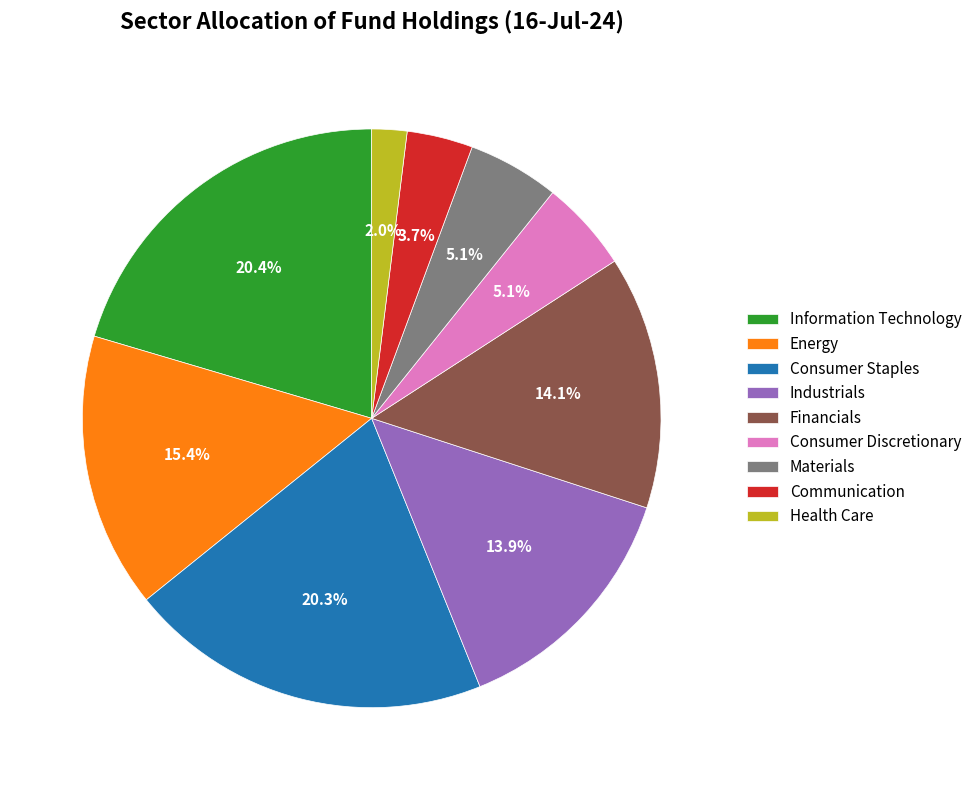

Approximately how many times larger is the value at Consumer Discretionary compared to Financials?

0.4